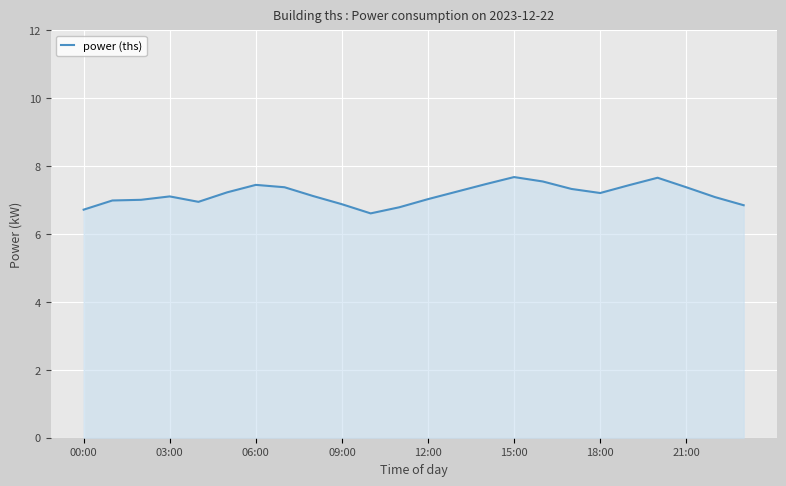

What is the minimum value shown in the chart?

6.6